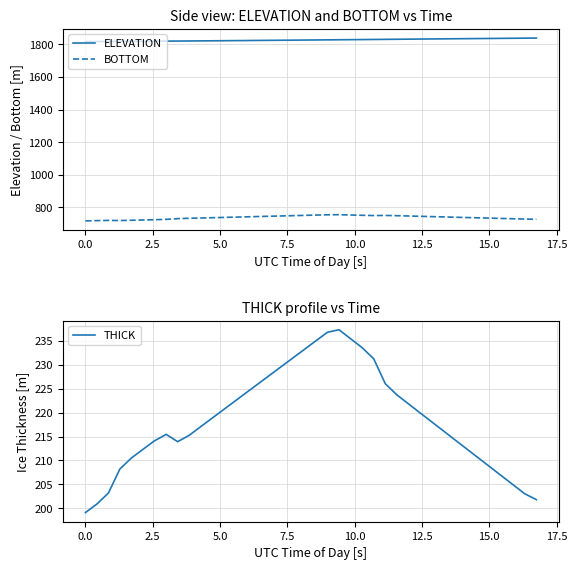

True or false: BOTTOM and ELEVATION intersect in this chart.

False